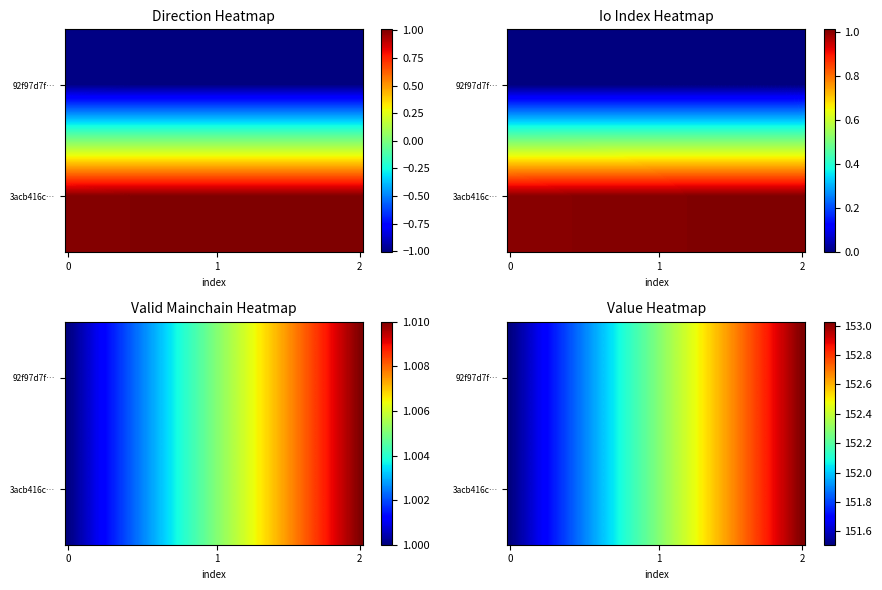

What is the approximate value of 3acb416c30240a9a9f181f398cf22d297222971 at io_index?

1.0